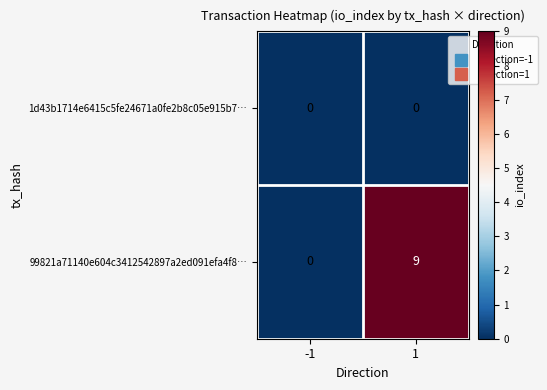

The value of 99821a71140e604c3412542897a2ed091efa4f8… at 1 is 9. True or false?

True